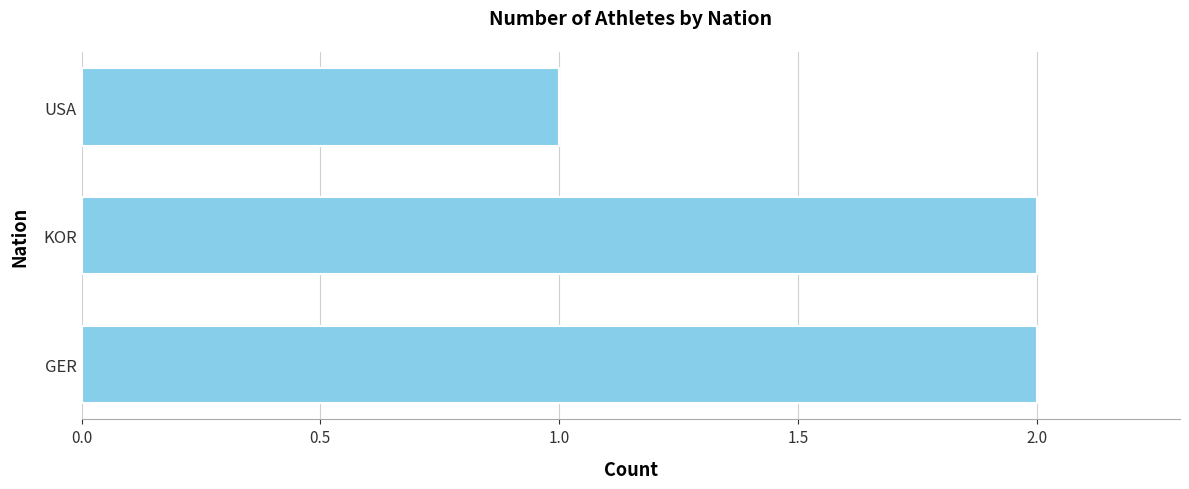

What is the sum of all values?

5